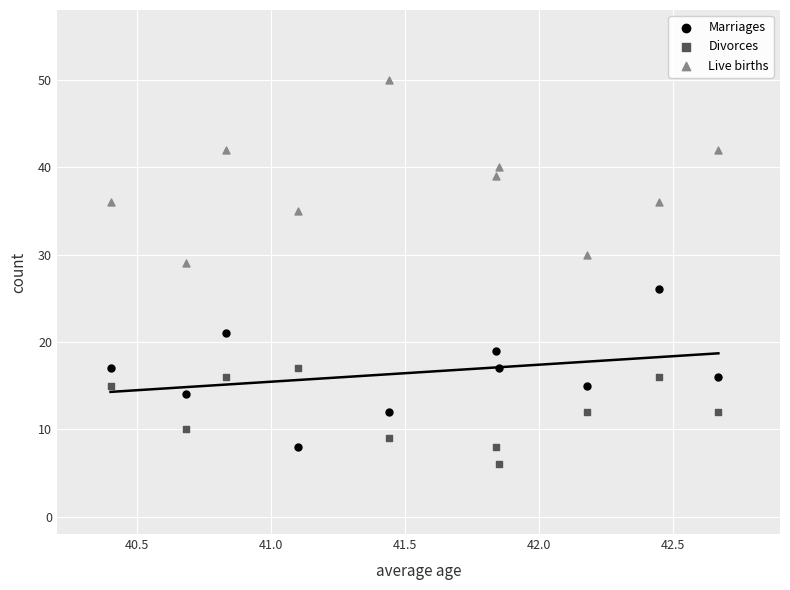

Across all series, what Y value is closest to 28?

29